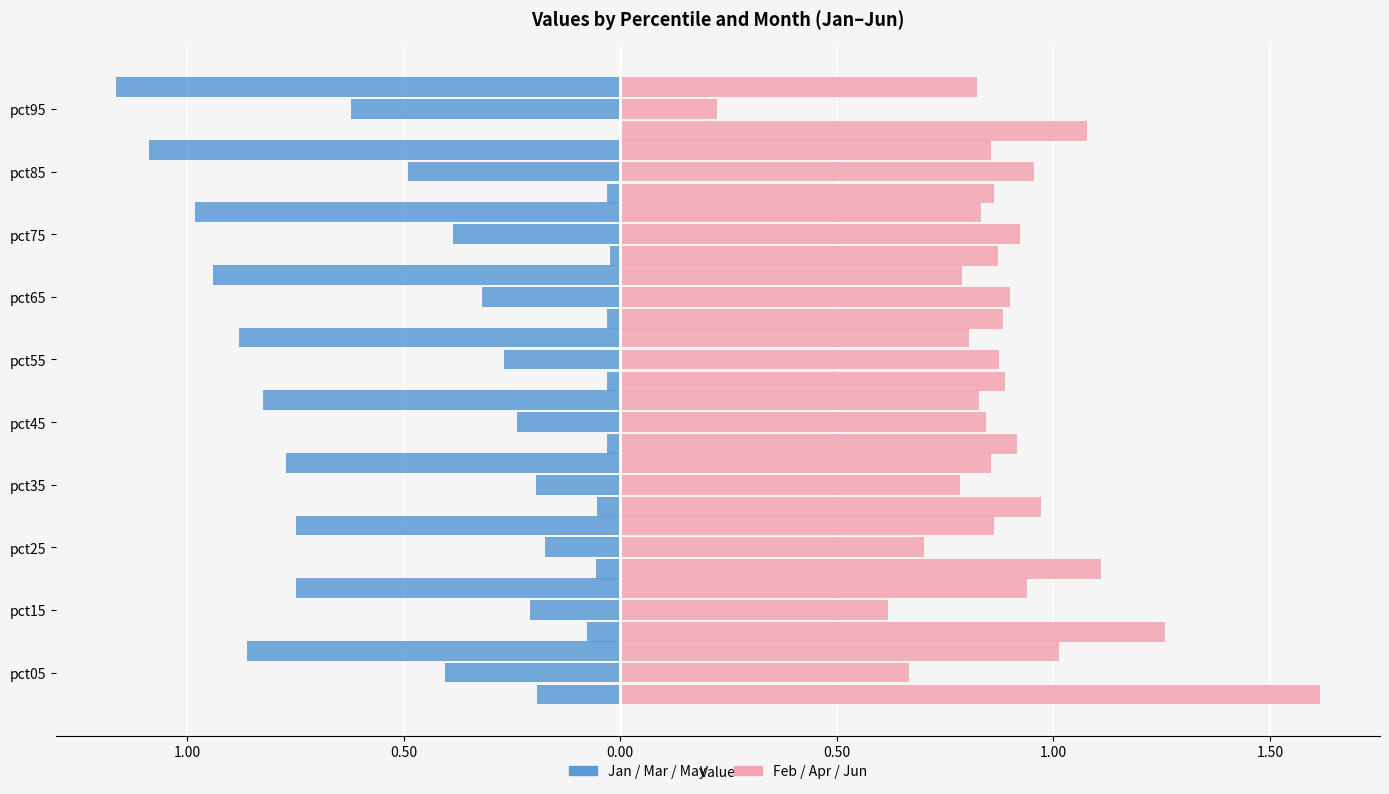

Reading right to left, list all the values displayed in this chart.

Jan: 0.0	-0.0	-0.0	-0.0	-0.0	-0.0	-0.1	-0.1	-0.1	-0.2
Feb: 1.1	0.9	0.9	0.9	0.9	0.9	1.0	1.1	1.3	1.6
Mar: -0.6	-0.5	-0.4	-0.3	-0.3	-0.2	-0.2	-0.2	-0.2	-0.4
Apr: 0.2	1.0	0.9	0.9	0.9	0.8	0.8	0.7	0.6	0.7
May: -1.2	-1.1	-1.0	-0.9	-0.9	-0.8	-0.8	-0.7	-0.7	-0.9
Jun: 0.8	0.9	0.8	0.8	0.8	0.8	0.9	0.9	0.9	1.0